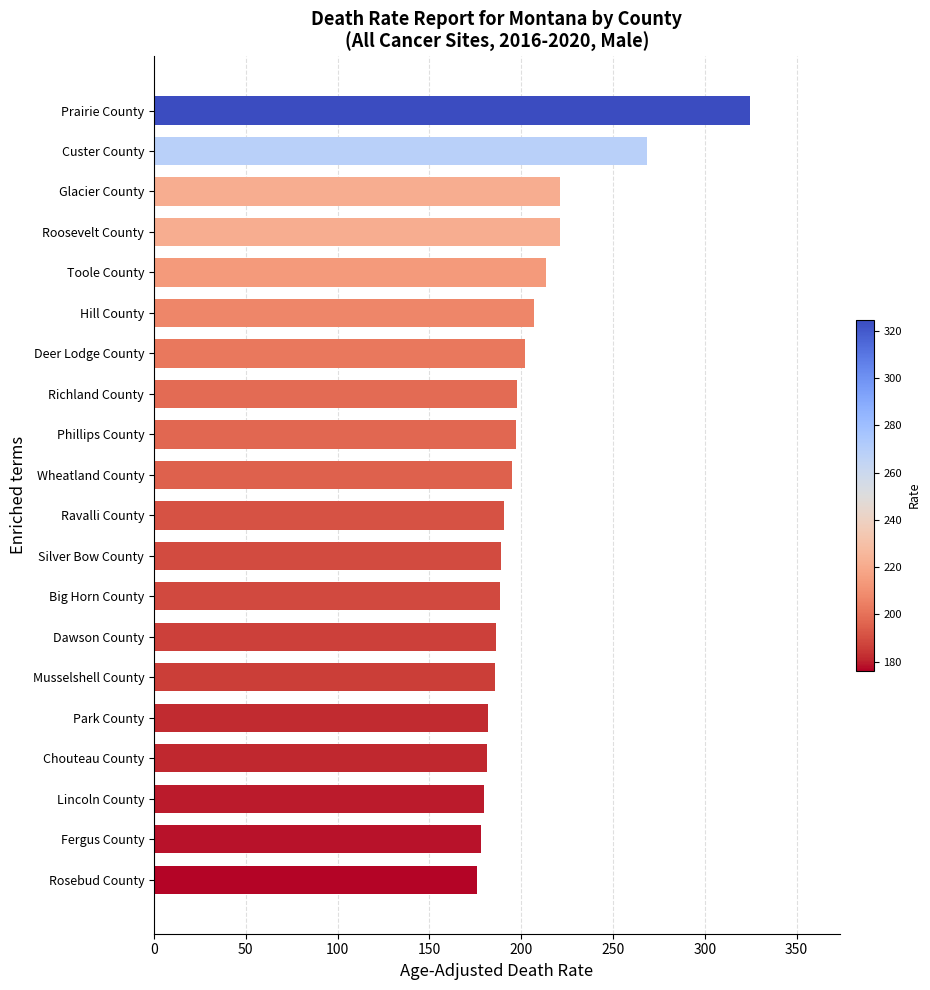

Is it true that the value at Deer Lodge County is 267.2?

False